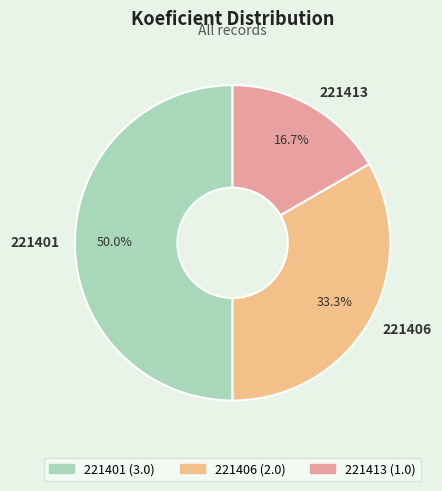

What is the largest slice in the pie chart?

221401